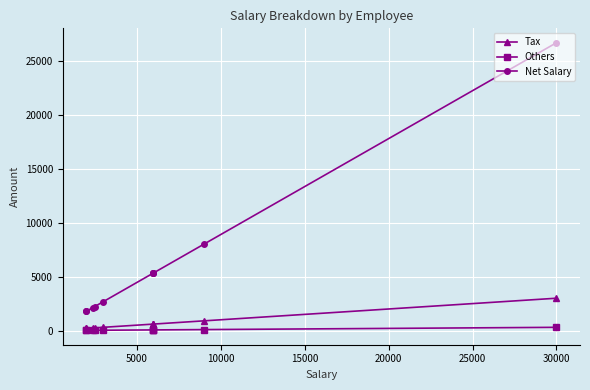

What is the lowest value of the Net Salary series?

1780